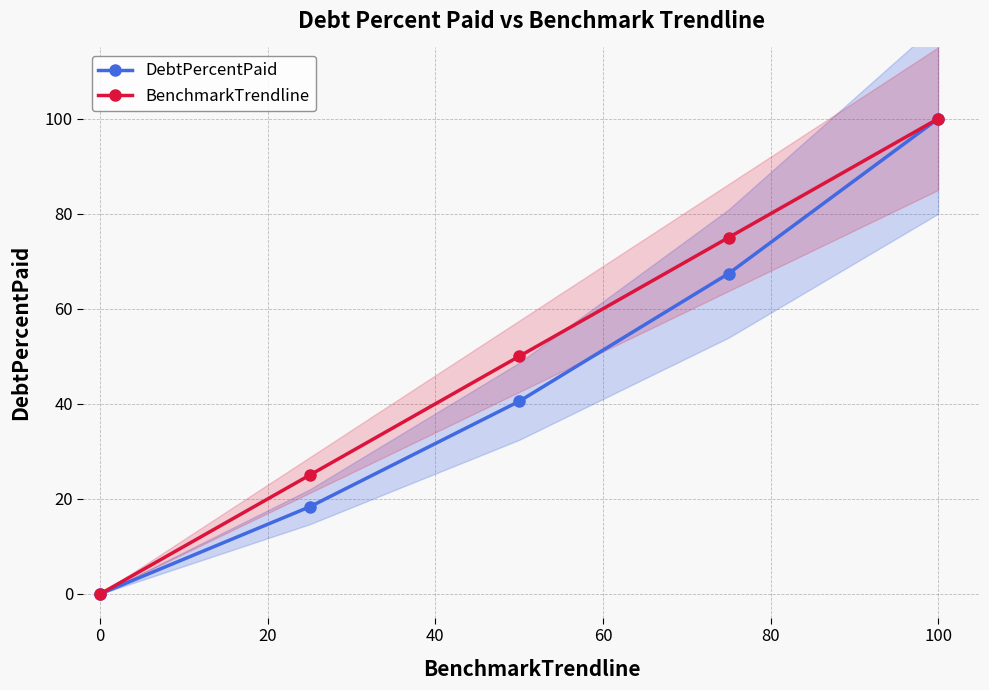

The value of BenchmarkTrendline at 100 is 25.2. True or false?

False